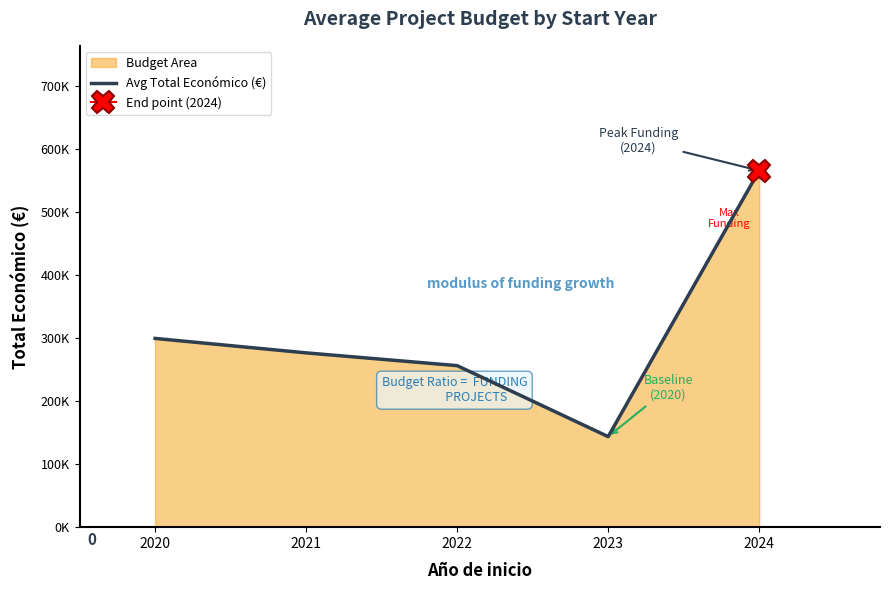

What is the sum of the values at 2020 and 2022?

556118